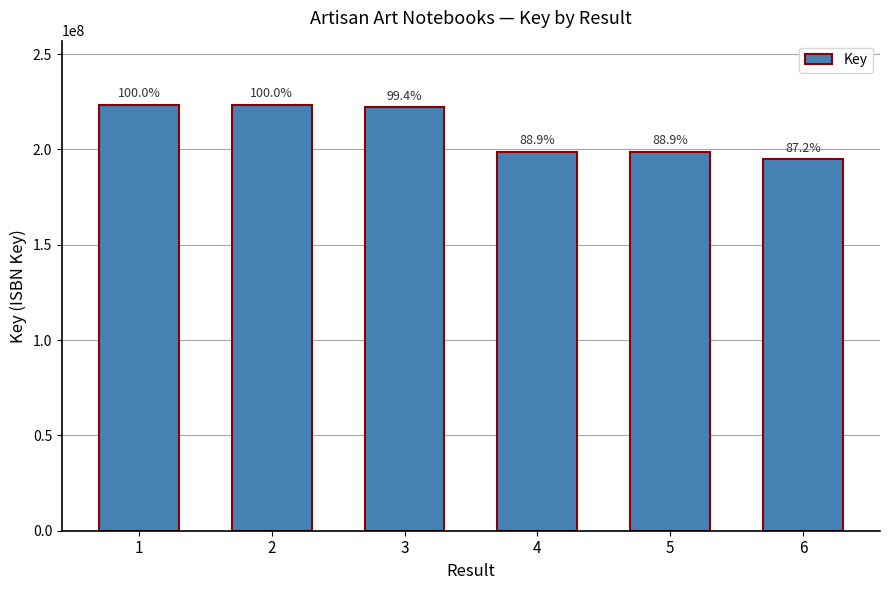

What is the difference between the values at 4 and 5?

41